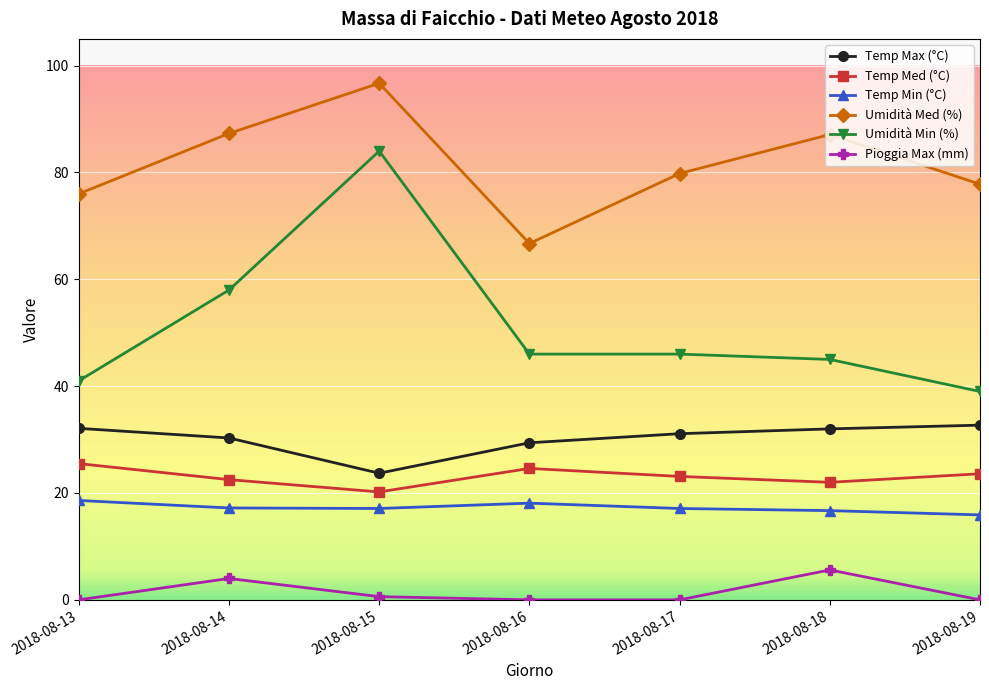

How many data points does each series have?

7